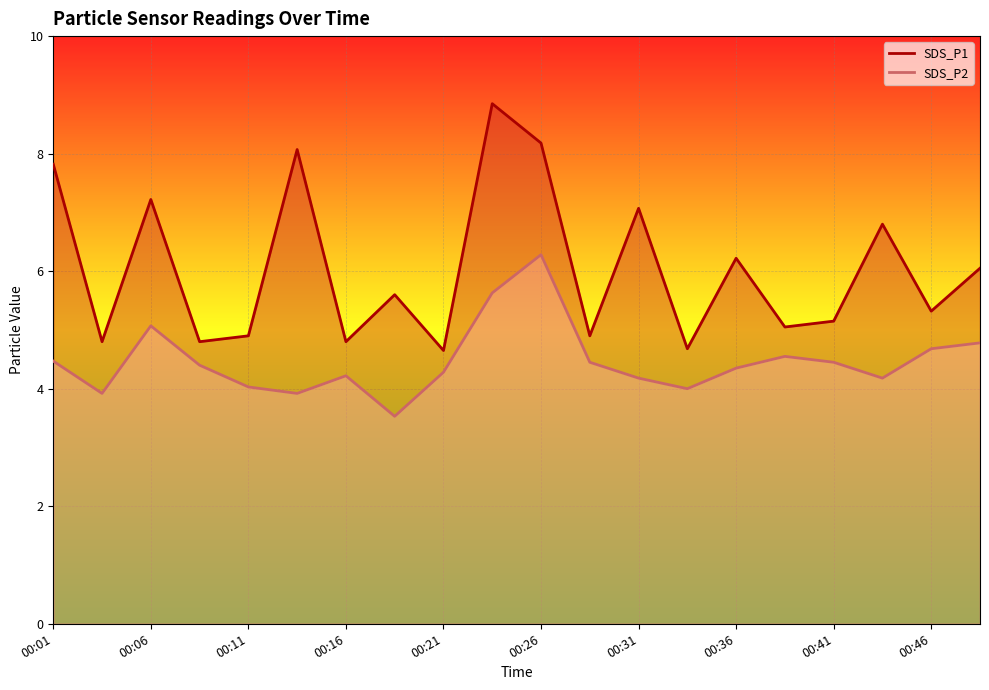

Between 00:41 and 00:16, which is larger?

00:41